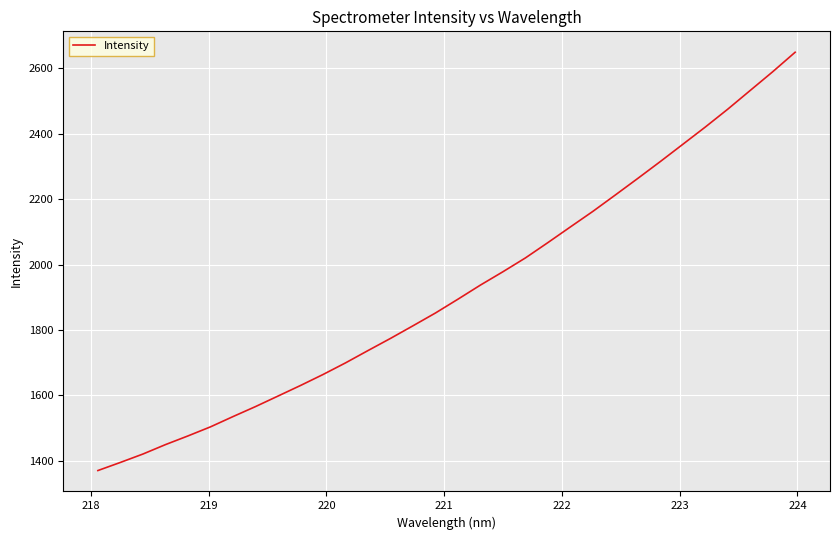

What is the maximum value shown in the chart?

2649.5